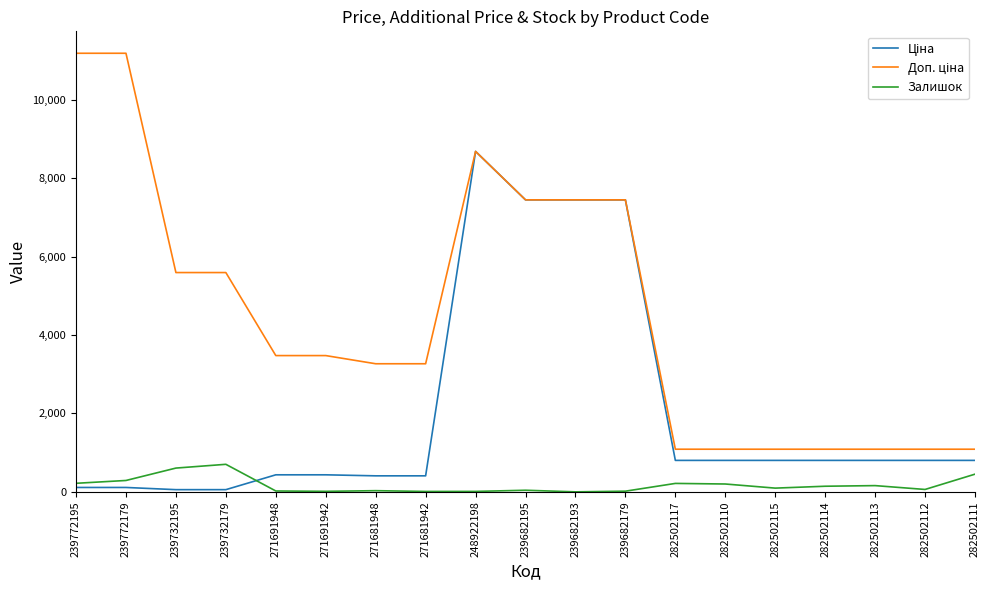

Where does the Залишок series first go above 95?

239772195